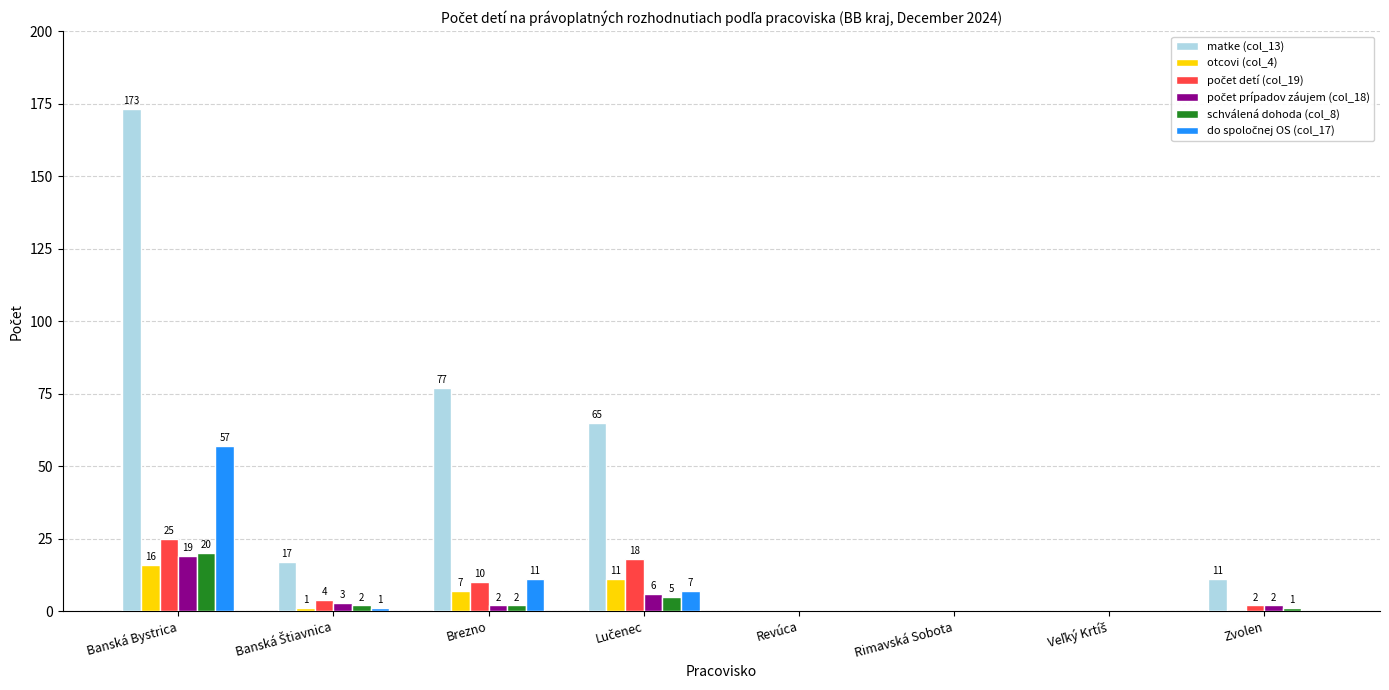

The otcovi (col_4) series shows 16 at Banská Bystrica. True or false?

True